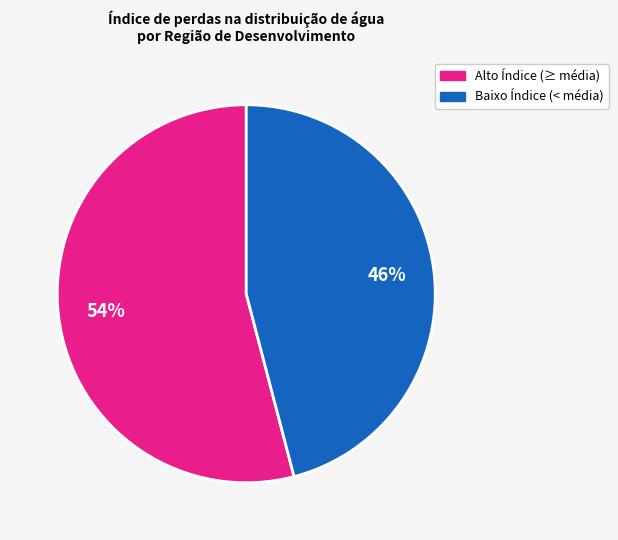

Does any single category account for the majority?

Yes